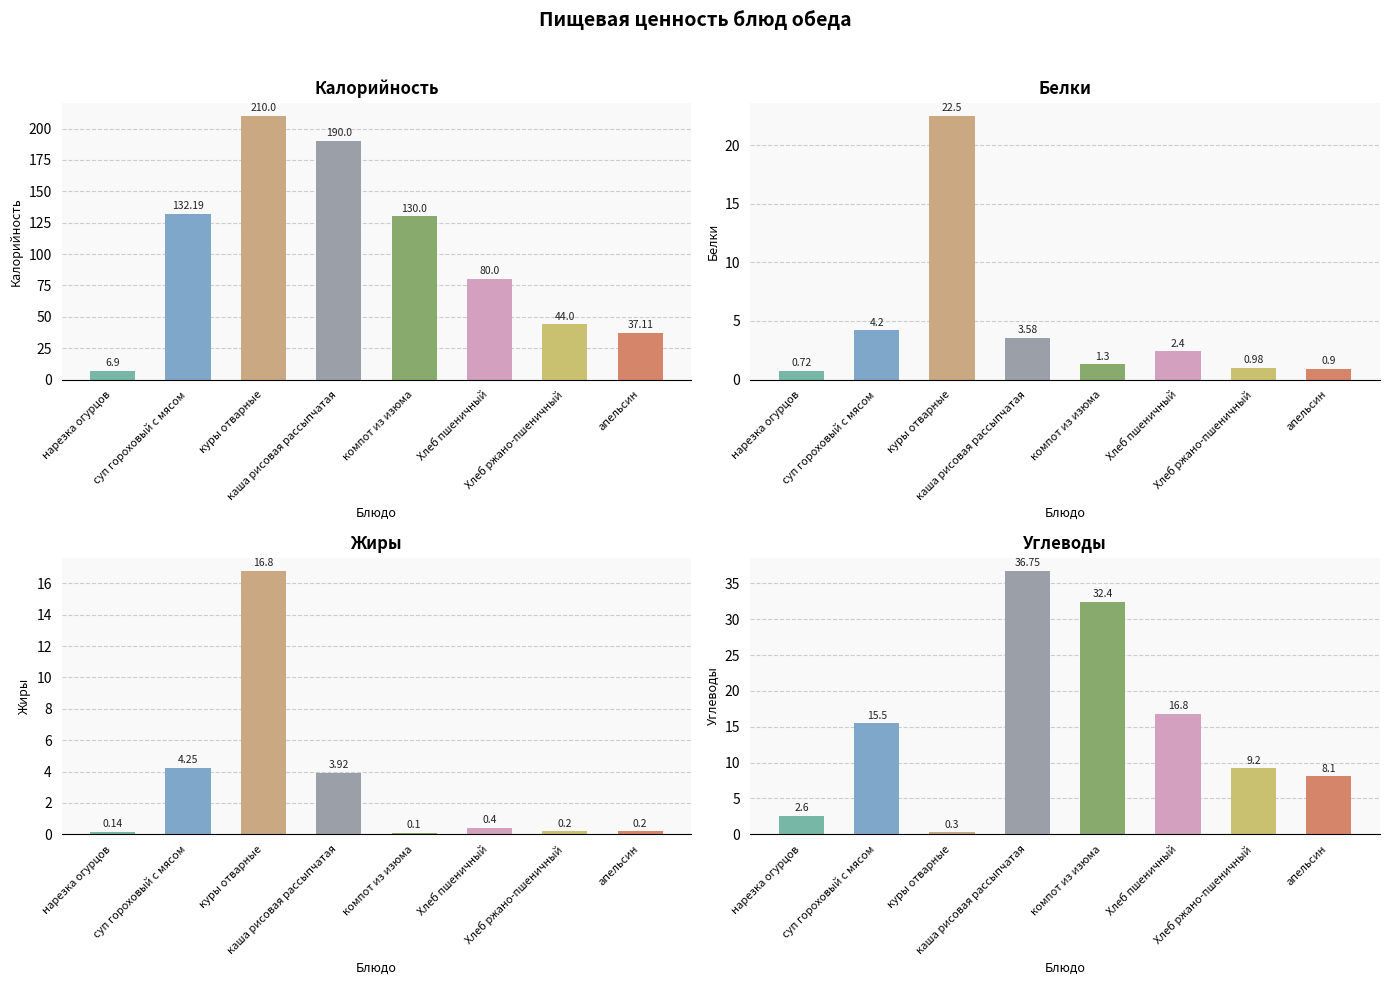

What is the value of the Калорийность bar at the 8th from the left?

37.1